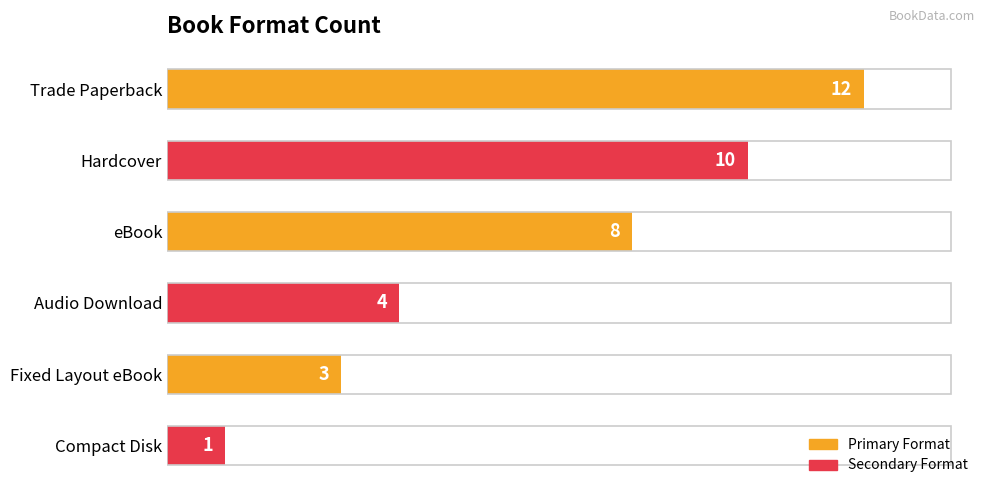

Rank the categories by value from highest to lowest.

Trade Paperback, Hardcover, eBook, Audio Download, Fixed Layout eBook, Compact Disk